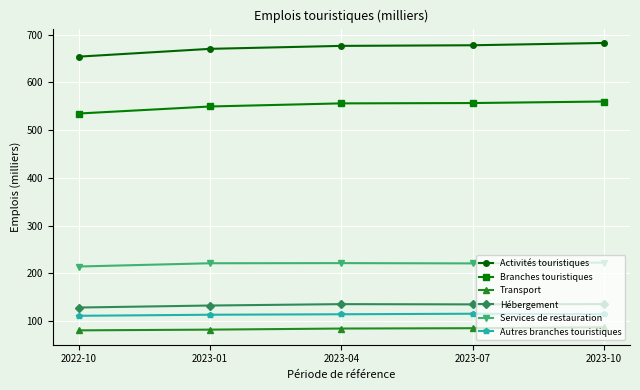

What is the value of the Transport point at the 5th from the left?

87.0